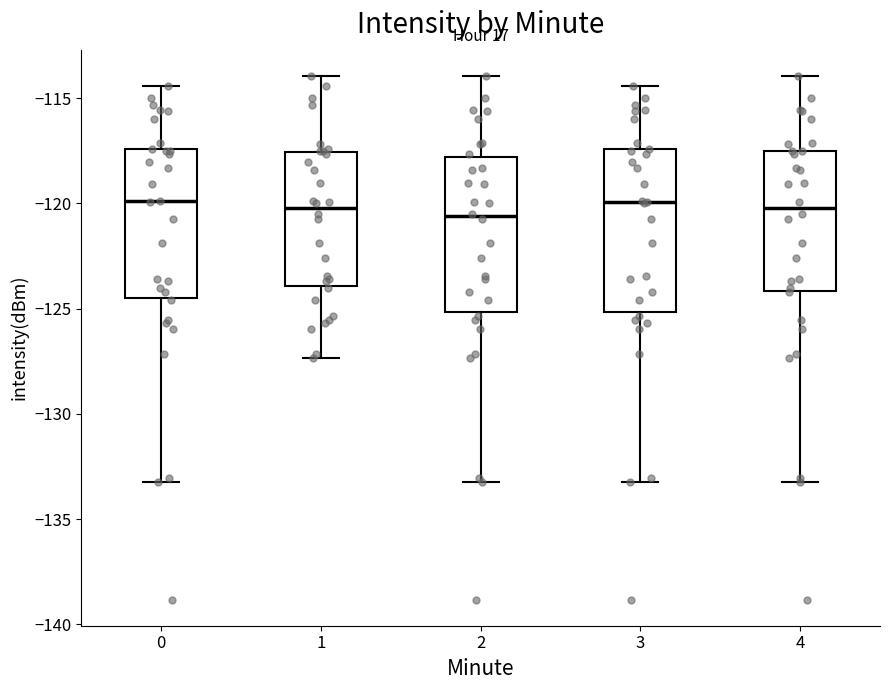

Where is the upper edge of the box at x = 0 on the y-axis? The values are not printed on the chart, so give them approximately, as read against the axis.

-117.5